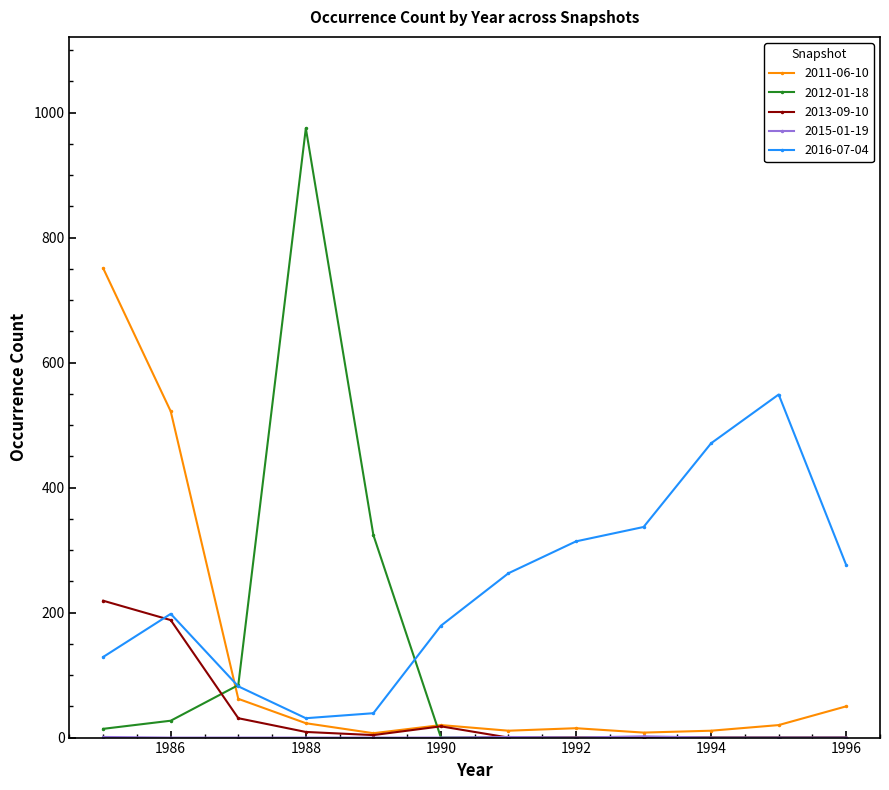

Which series has the largest total across all categories?

2016-07-04